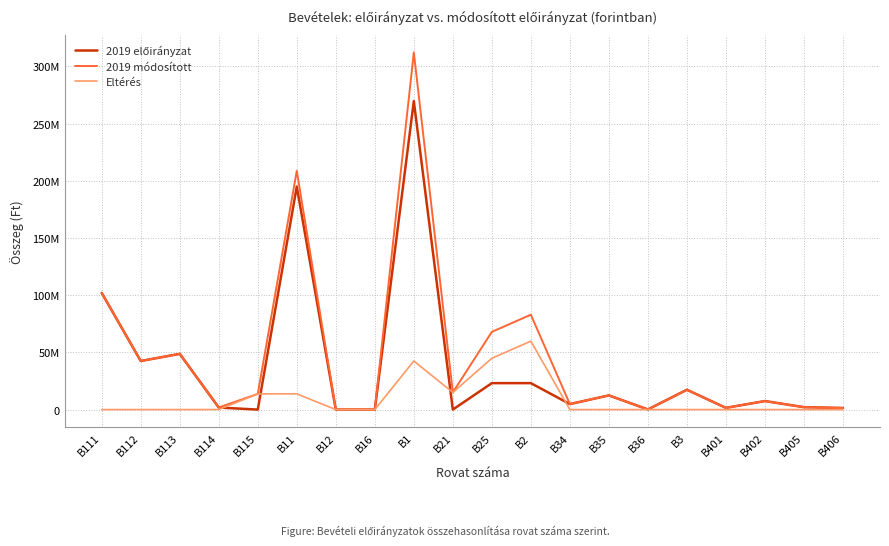

List the series in order of their overall mean, highest first.

2019 módosított, 2019 előirányzat, Eltérés